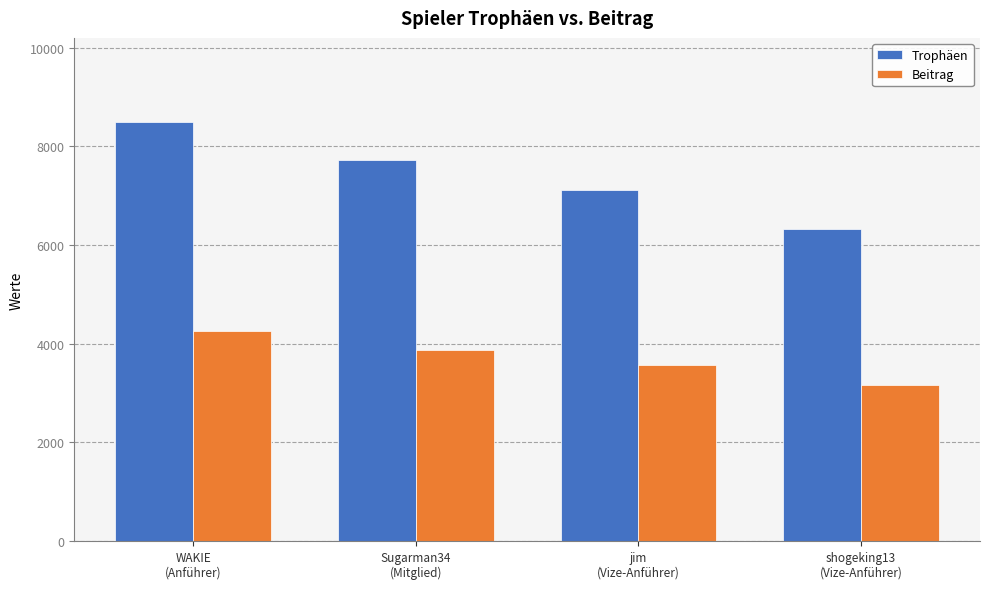

Which series has the largest range (max minus min)?

Trophäen